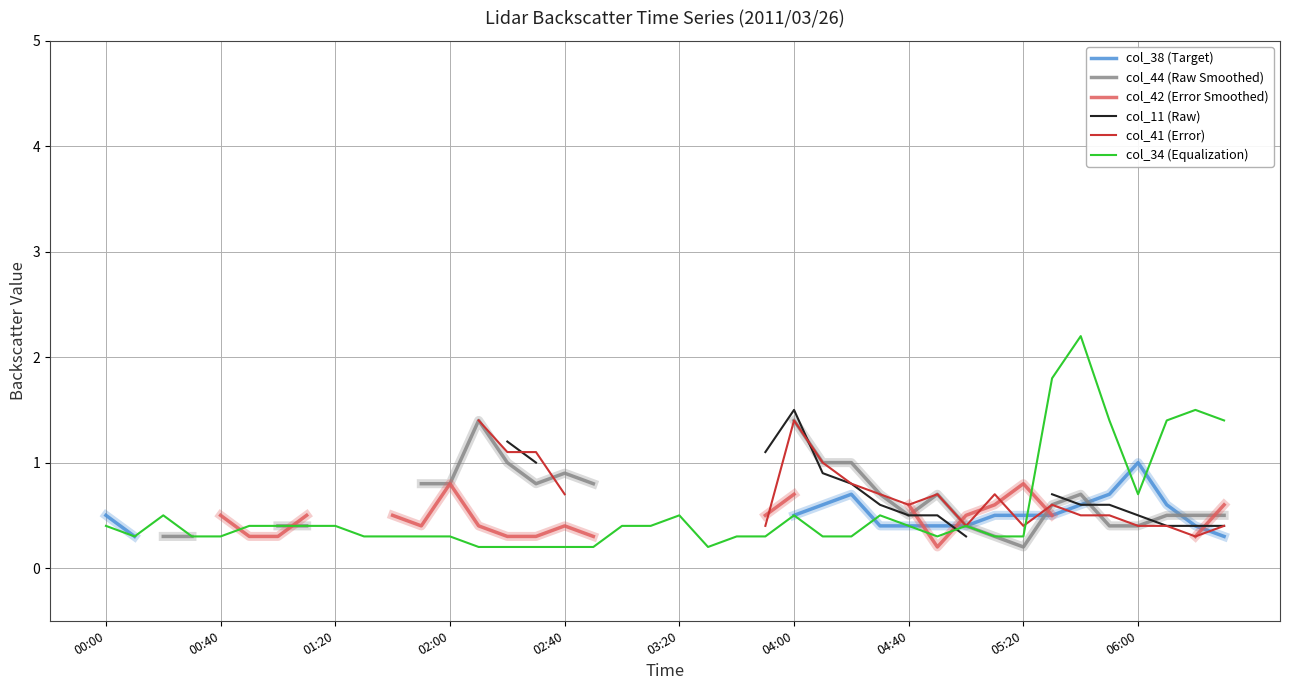

The value of col_34 (Equalization) at 04:00 is 0.3. True or false?

False